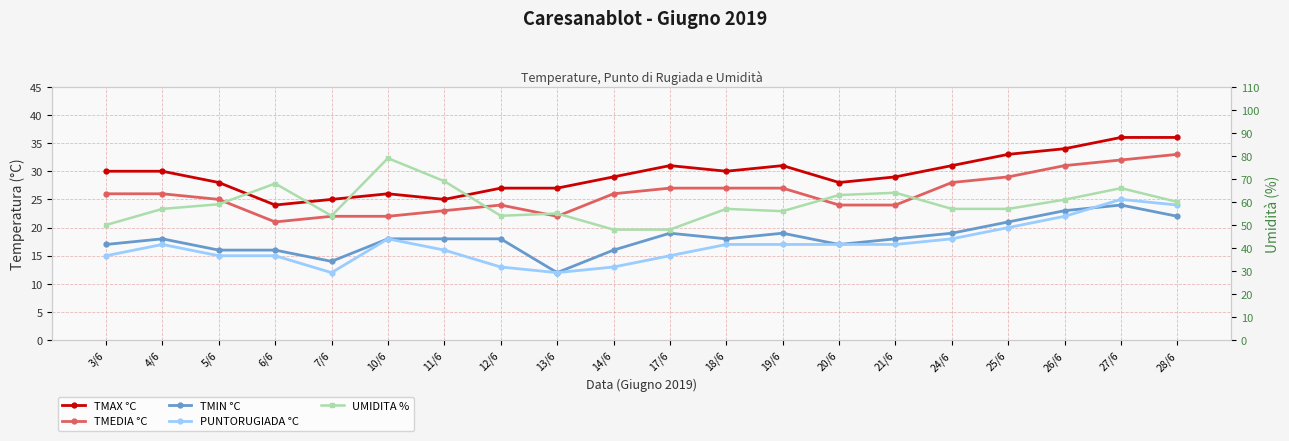

In TMEDIA °C, how many points are higher than both neighbors (excluding endpoints)?

1